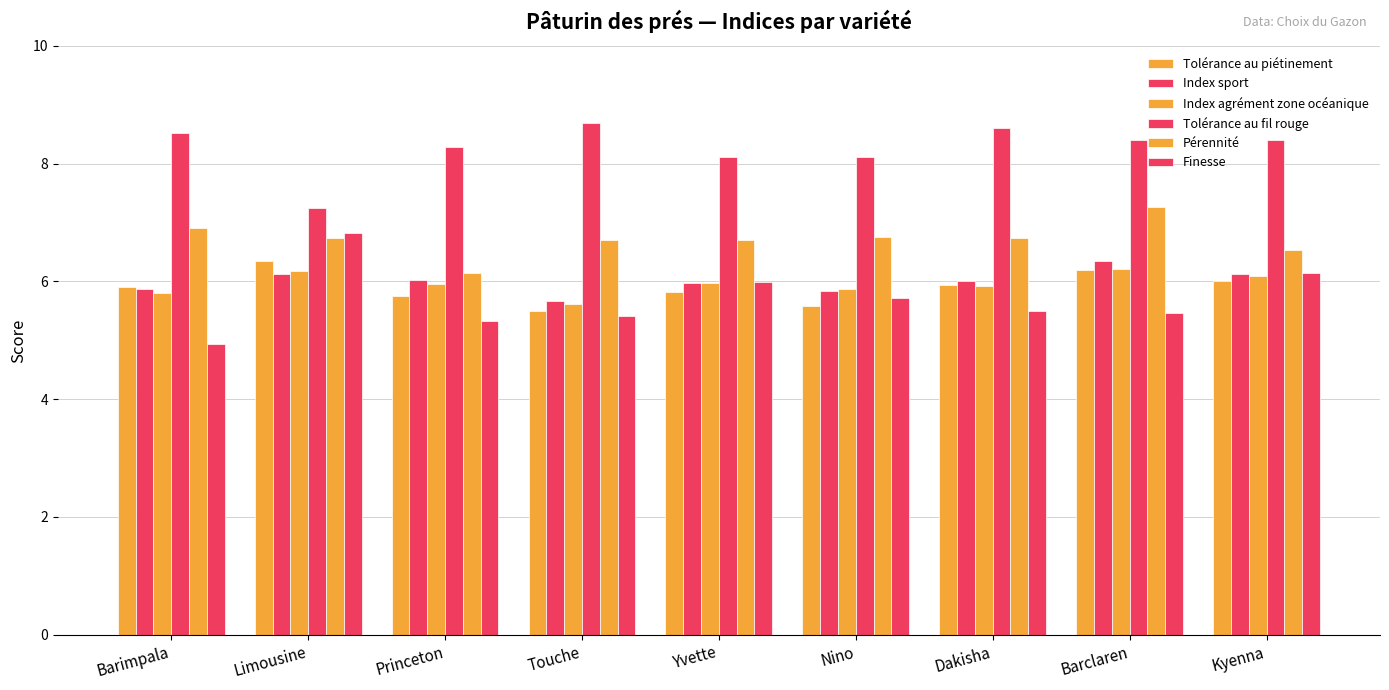

What position from the left is Kyenna?

9